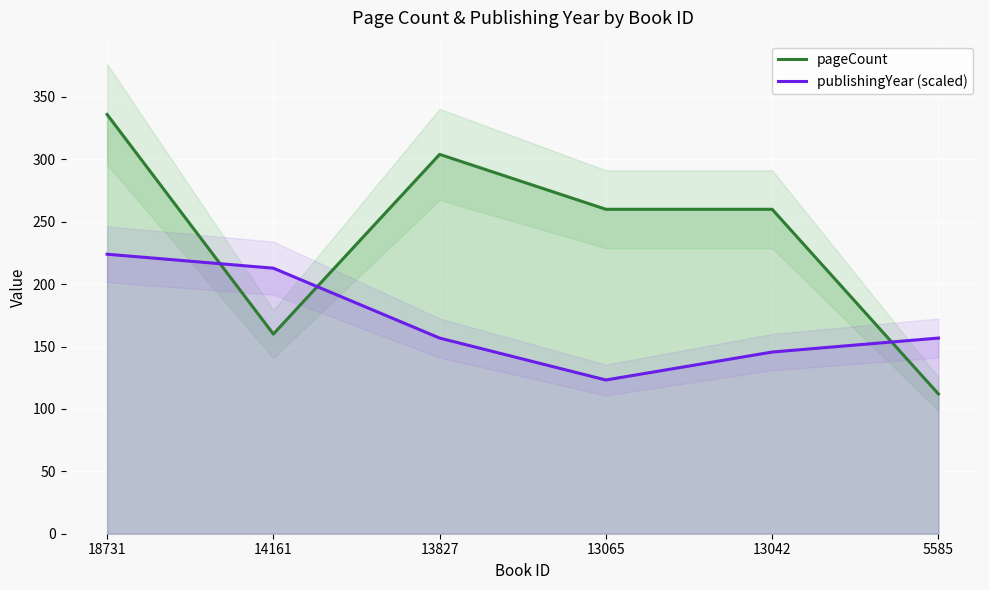

Which category has the highest value in the publishingYear (scaled) series?

18731